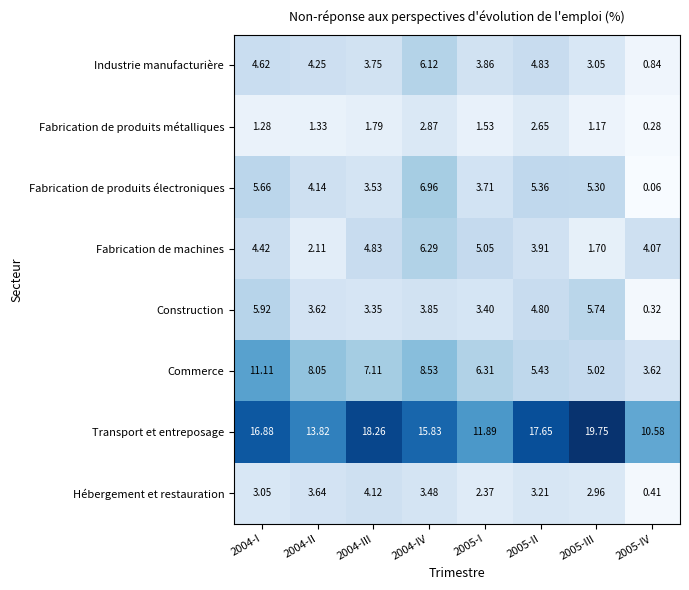

At 2004-III, list the series in order from largest to smallest.

Transport et entreposage, Commerce, Fabrication de machines, Hébergement et restauration, Industrie manufacturière, Fabrication de produits électroniques, Construction, Fabrication de produits métalliques